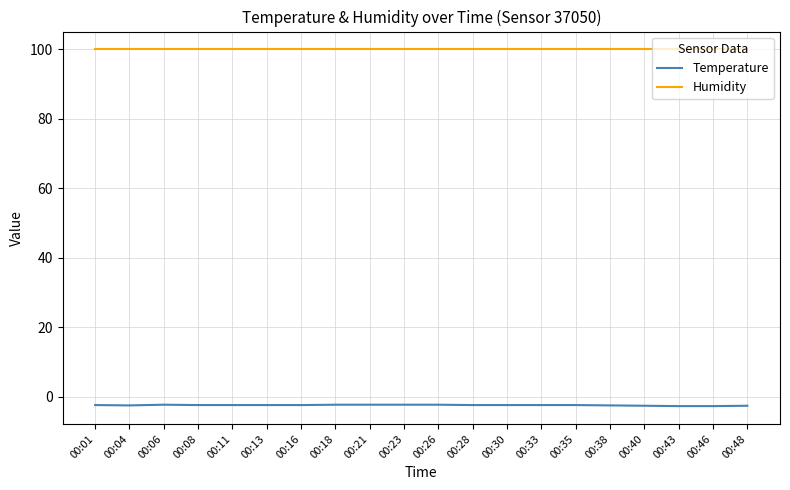

True or false: Humidity has a value of 167.7 at 00:38.

False